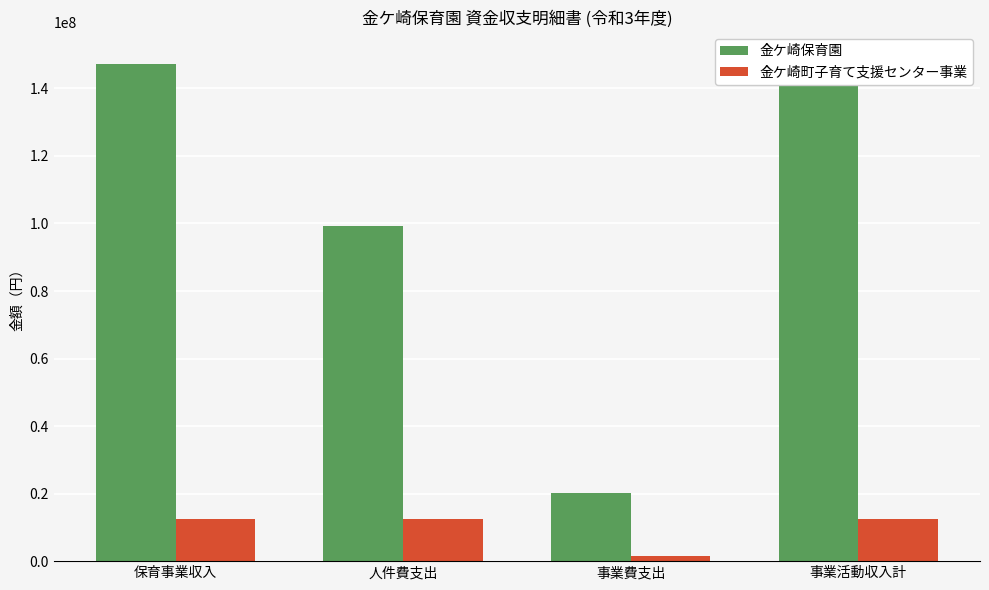

The 金ケ崎保育園 series shows 27896440 at 事業費支出. True or false?

False